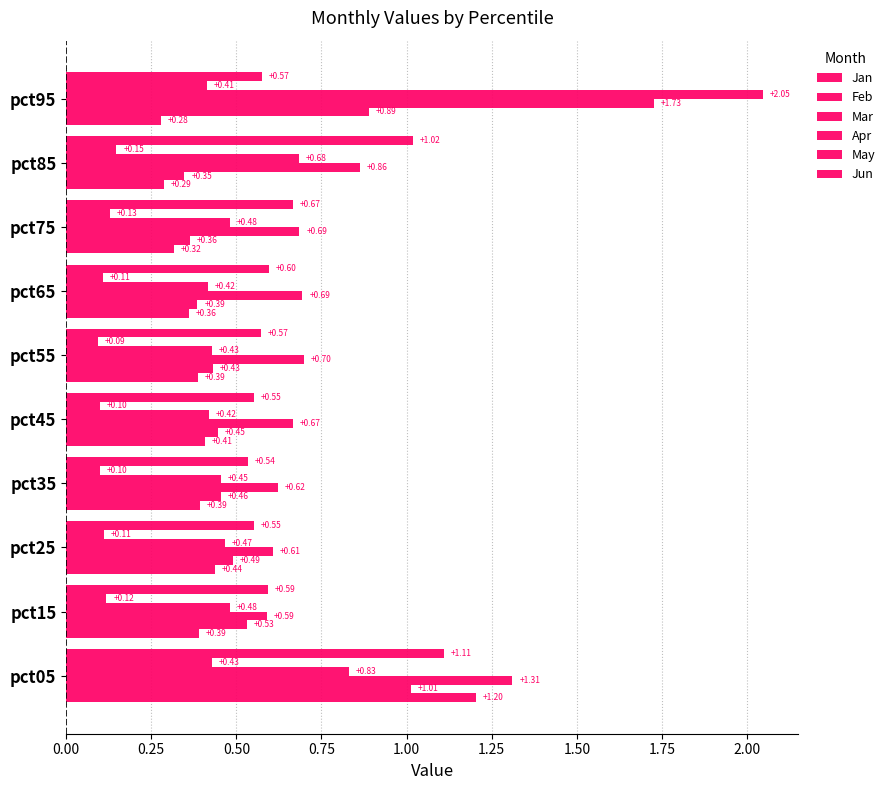

Which series has the largest total across all categories?

Mar